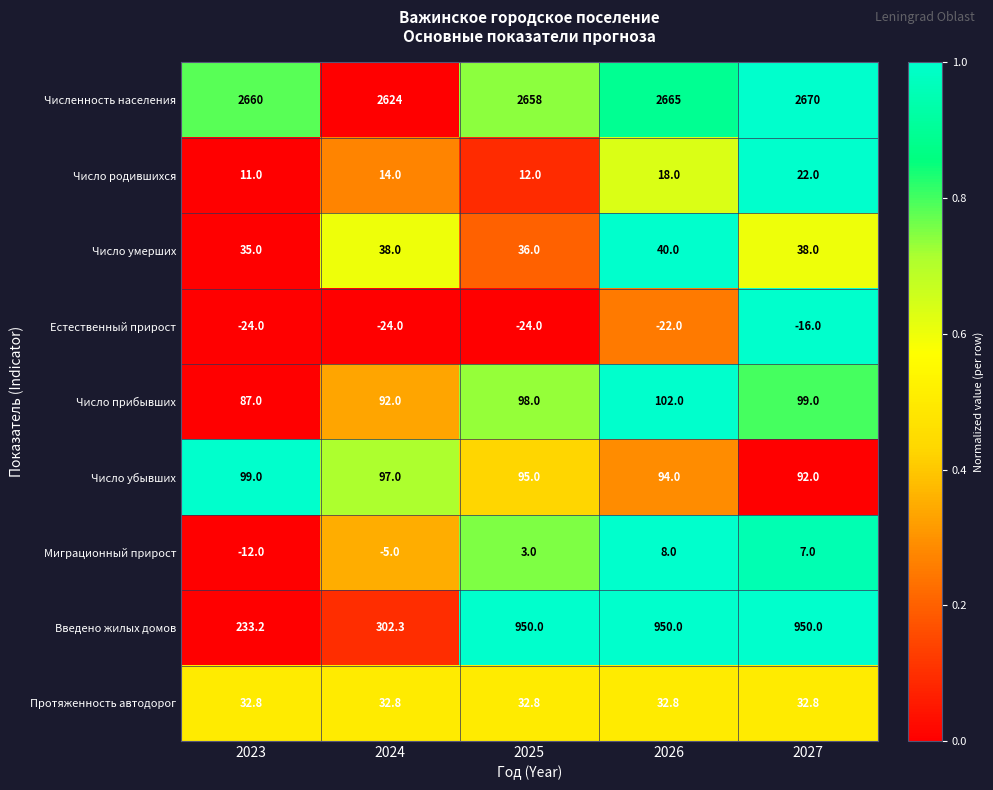

What is the minimum value for Число убывших?

92.0